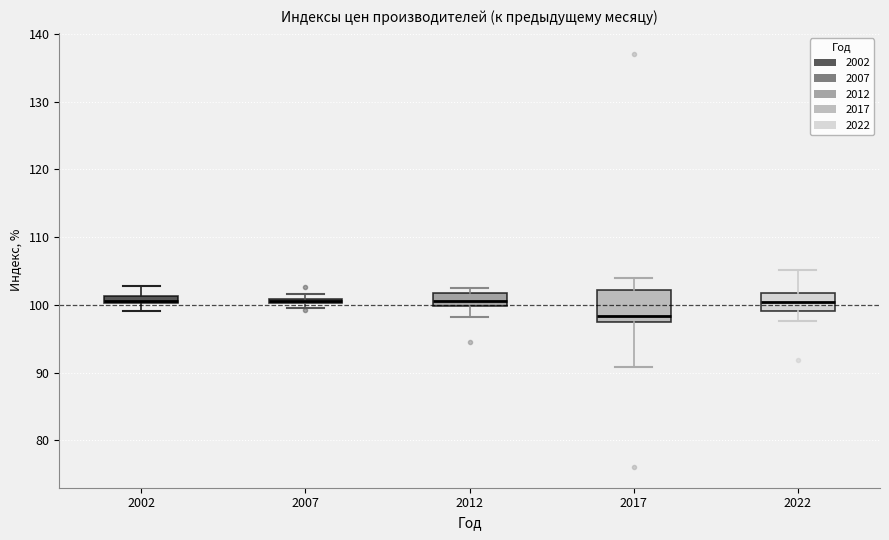

Where is the lower edge of the box at x = 2007 on the y-axis? The values are not printed on the chart, so give them approximately, as read against the axis.

100